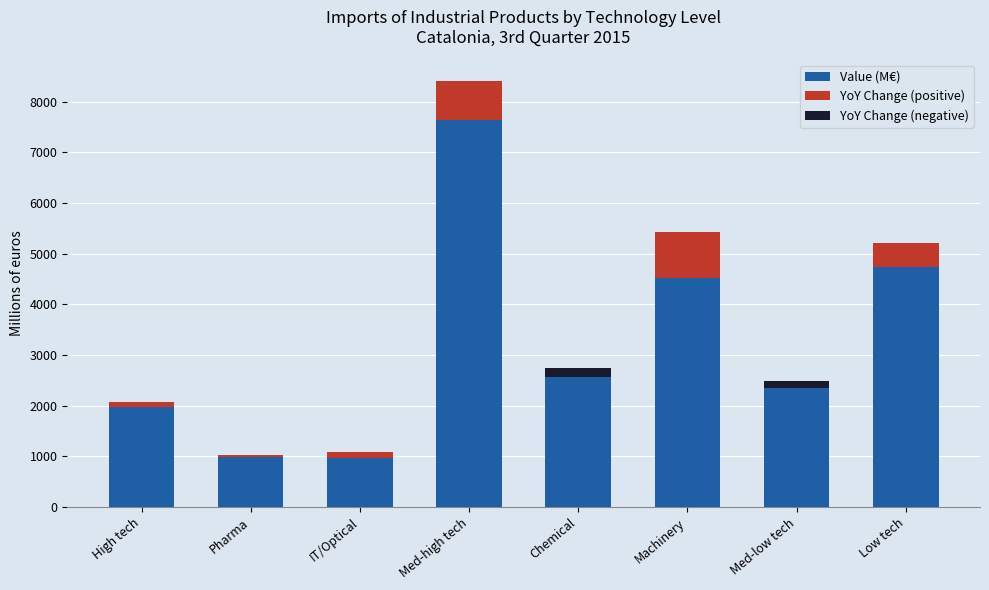

What is the maximum value for YoY Change (positive)?

904.3